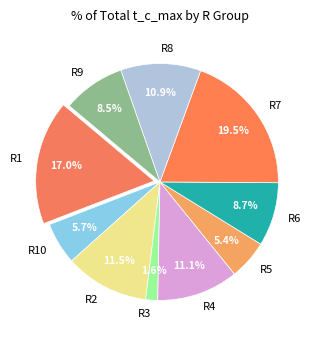

Is there a majority slice in this chart?

No